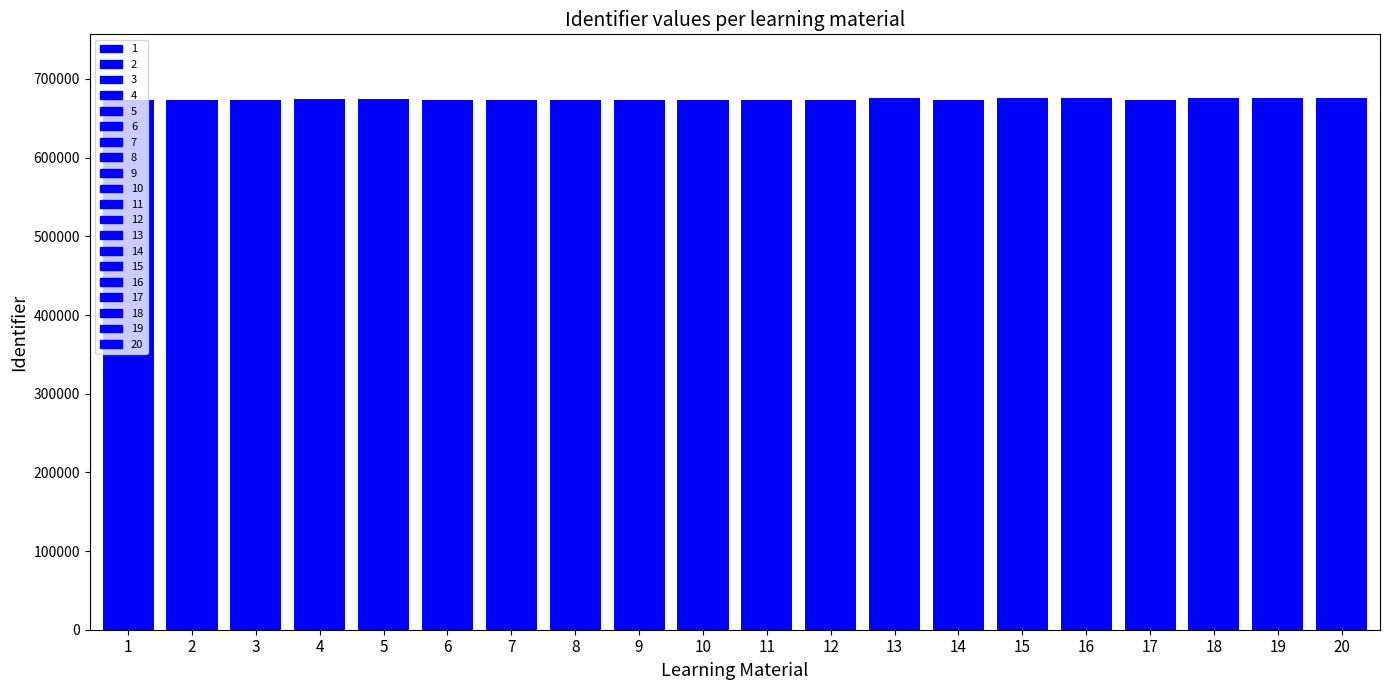

What is the value of the 16th bar from the left?

675652